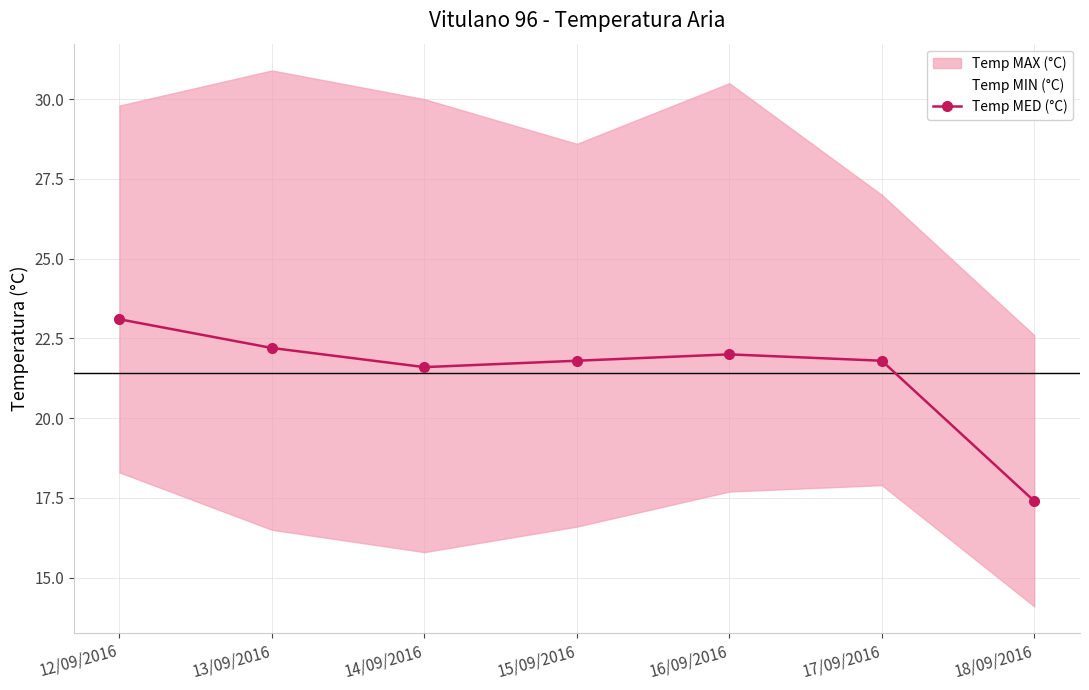

Reading right to left, list all the values displayed in this chart.

17.4	21.8	22.0	21.8	21.6	22.2	23.1